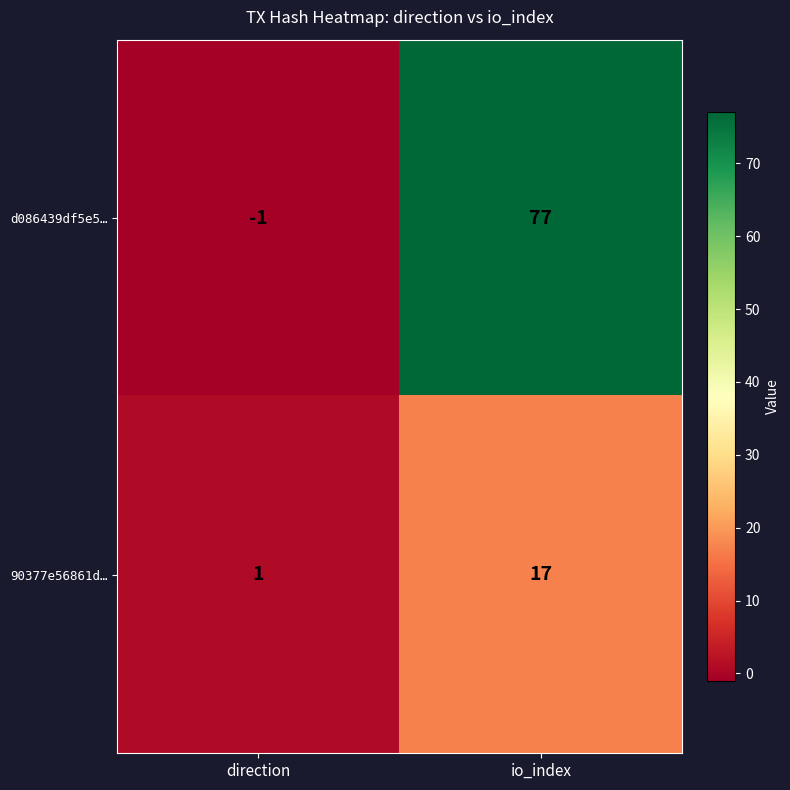

At which category is the sum across all series the highest?

io_index